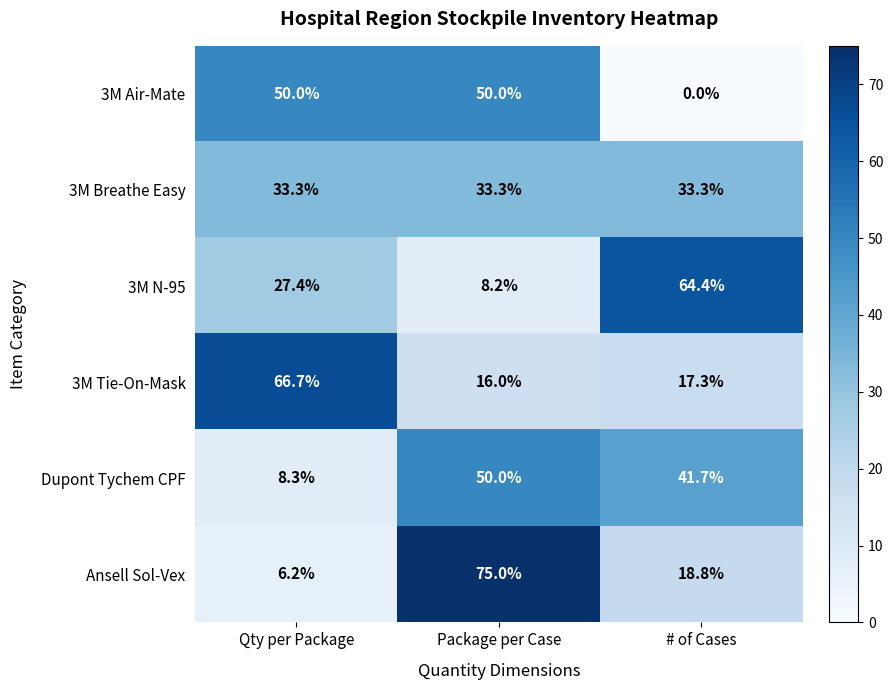

At Qty per Package, list the series in order from smallest to largest.

Ansell Sol-Vex, Dupont Tychem CPF, 3M N-95, 3M Breathe Easy, 3M Air-Mate, 3M Tie-On-Mask